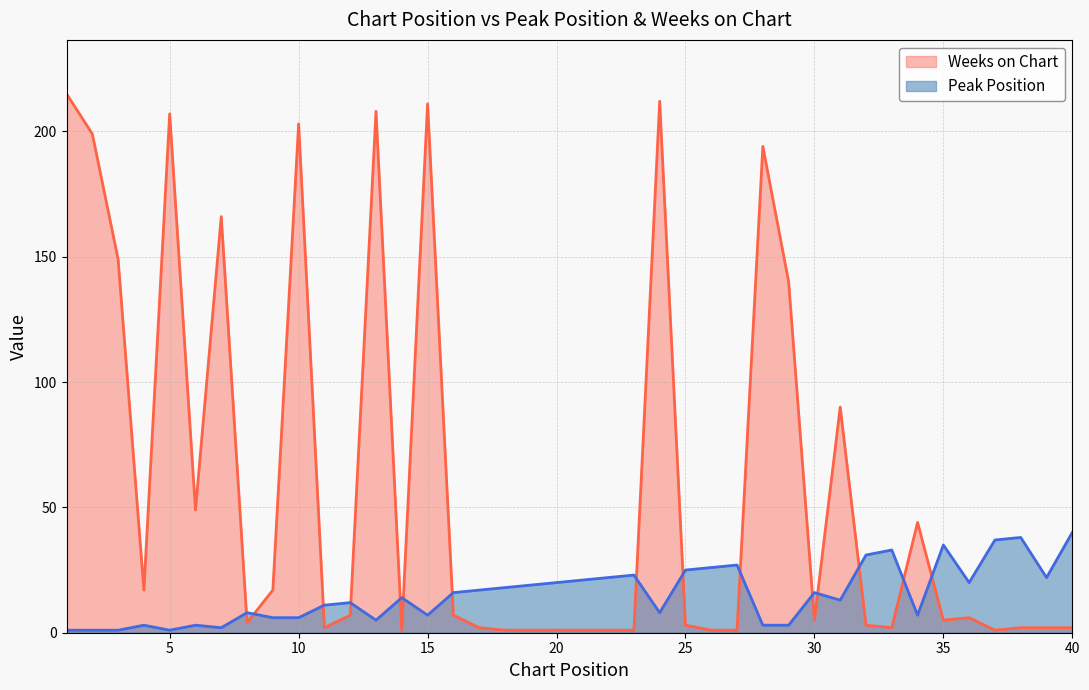

The Peak Position series shows 48 at 27. True or false?

False